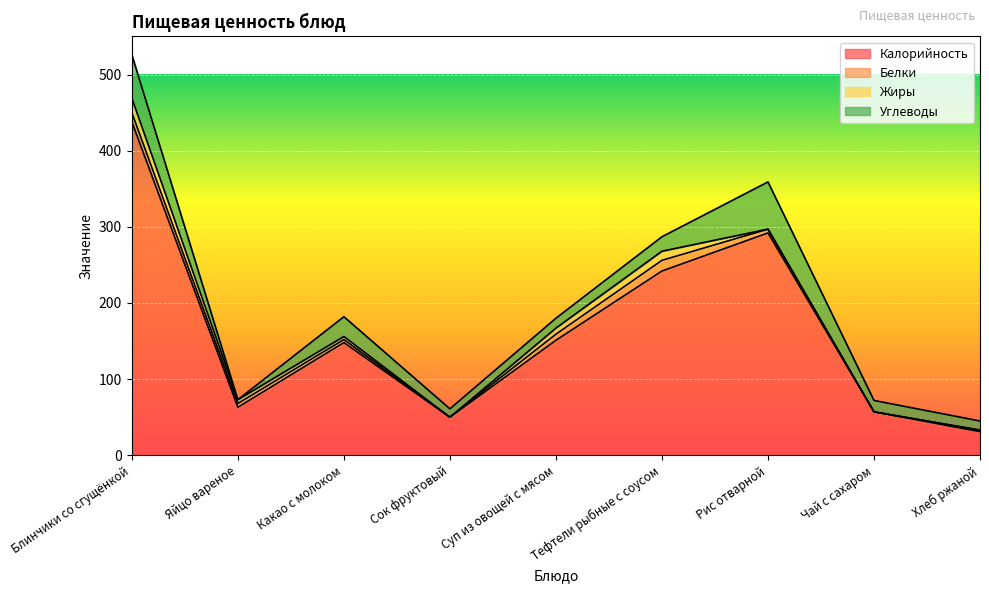

Does the chart display data point markers on the line(s)?

No